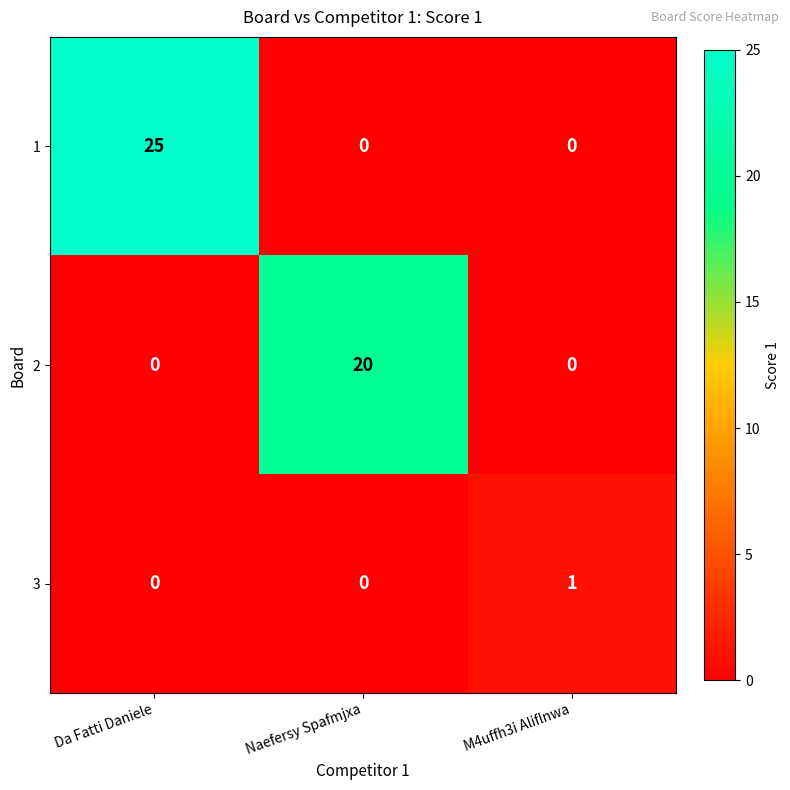

Reading left to right, extract all data points from this chart.

1: Da Fatti Daniele=25	Naefersy Spafmjxa=0	M4uffh3i Aliflnwa=0
2: Da Fatti Daniele=0	Naefersy Spafmjxa=20	M4uffh3i Aliflnwa=0
3: Da Fatti Daniele=0	Naefersy Spafmjxa=0	M4uffh3i Aliflnwa=1